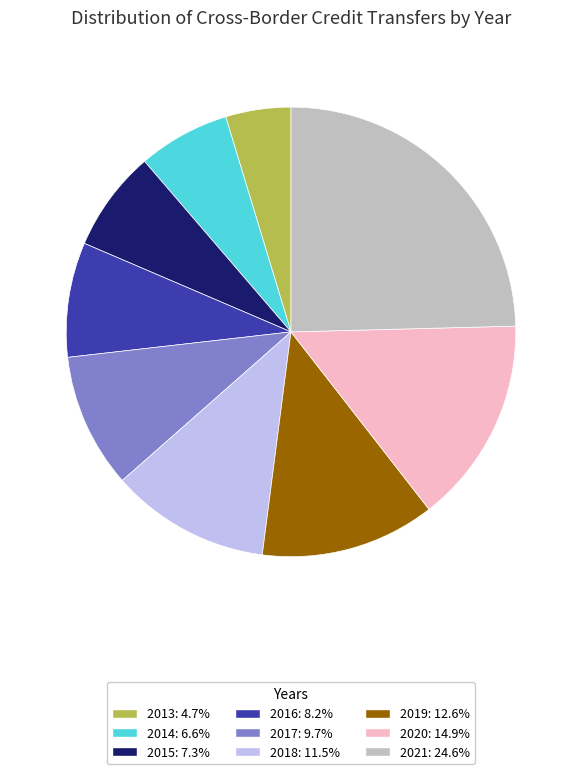

How many slices are in this pie chart?

9